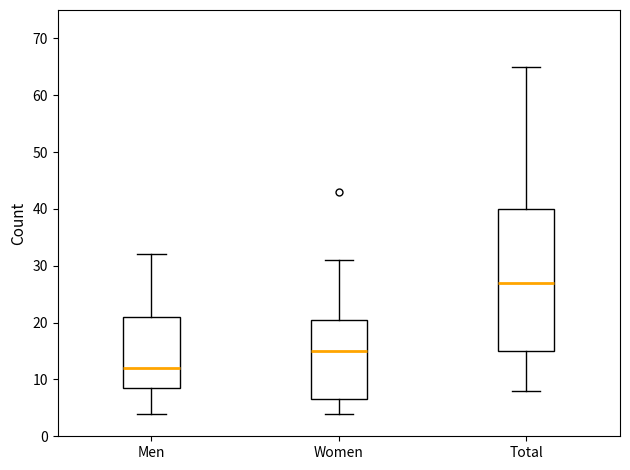

Comparing the boxes themselves (not the whiskers), which one is the tallest?

Total